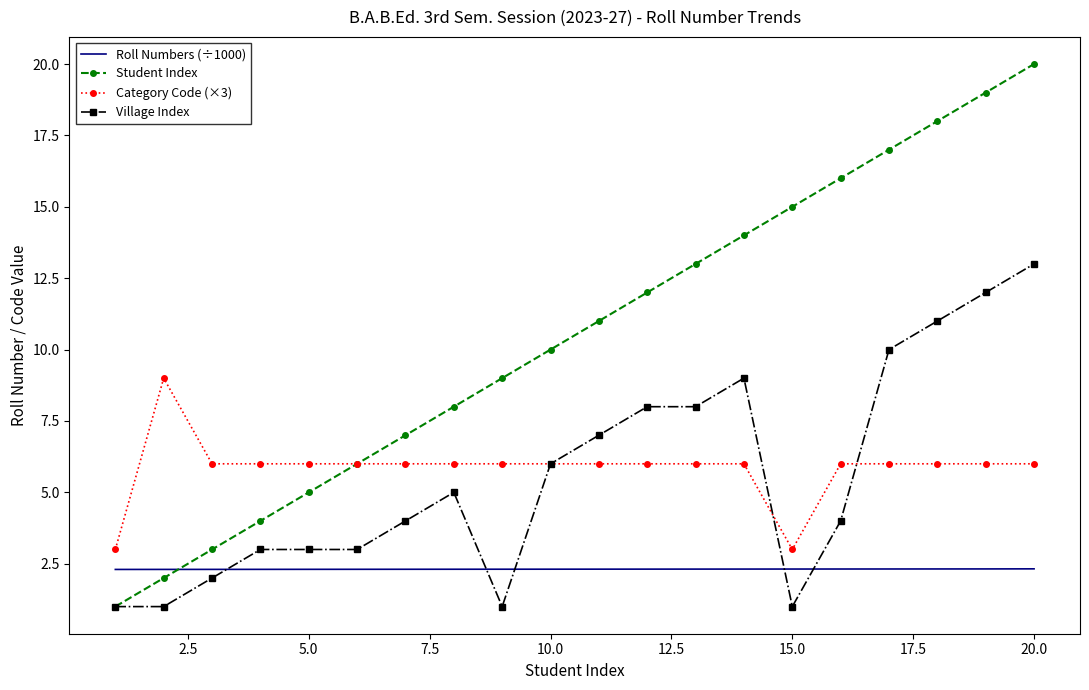

After their last crossing, which series has the higher values: Student Index or Roll Numbers (÷1000)?

Student Index